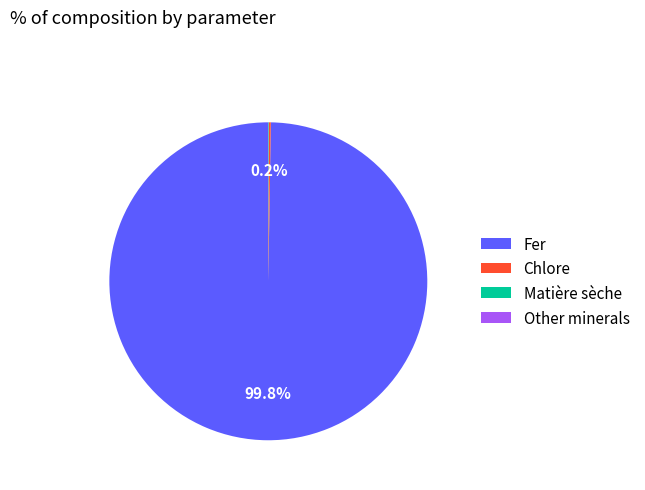

True or false: Fer accounts for 89% of the total.

False